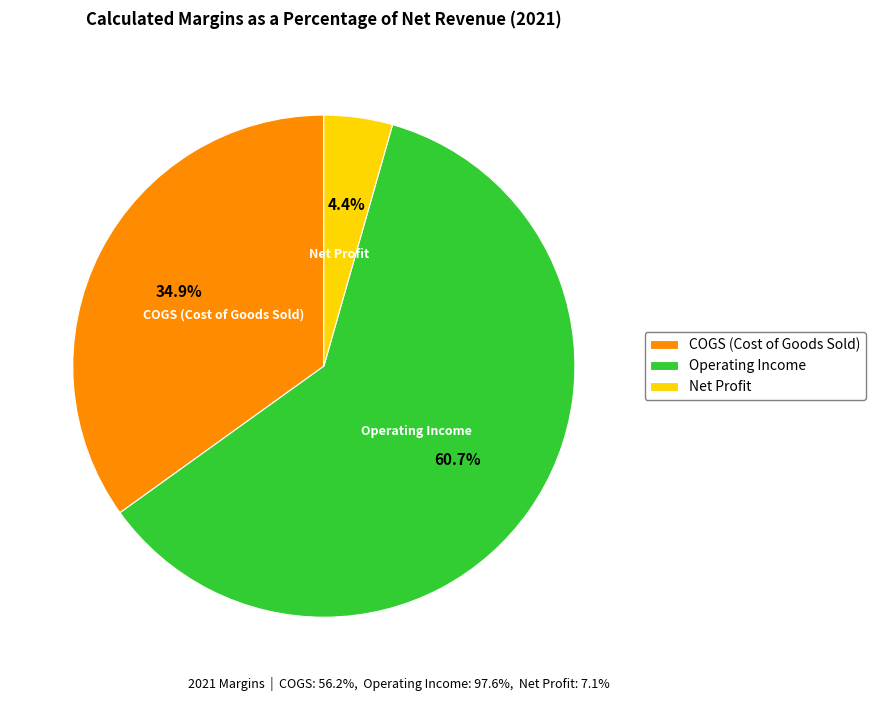

To the nearest percent, what percentage of the pie is COGS (Cost of Goods Sold)?

35%